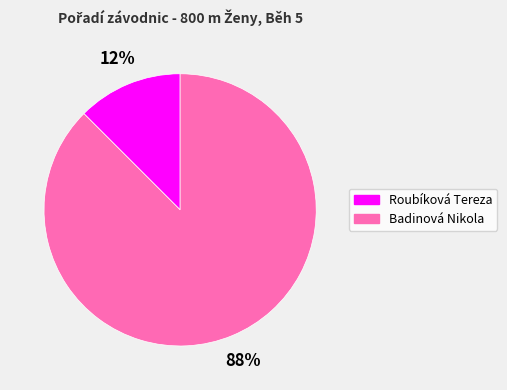

The Badinová Nikola slice represents 81% of the pie. True or false?

False